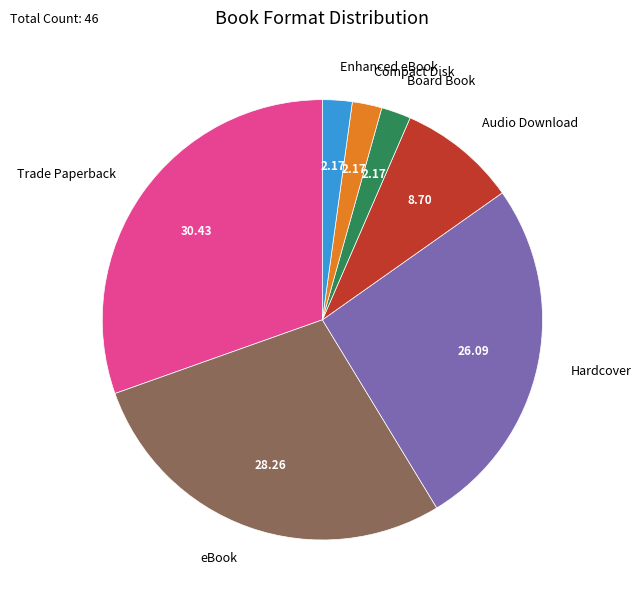

Which has a higher value, Board Book or Trade Paperback?

Trade Paperback